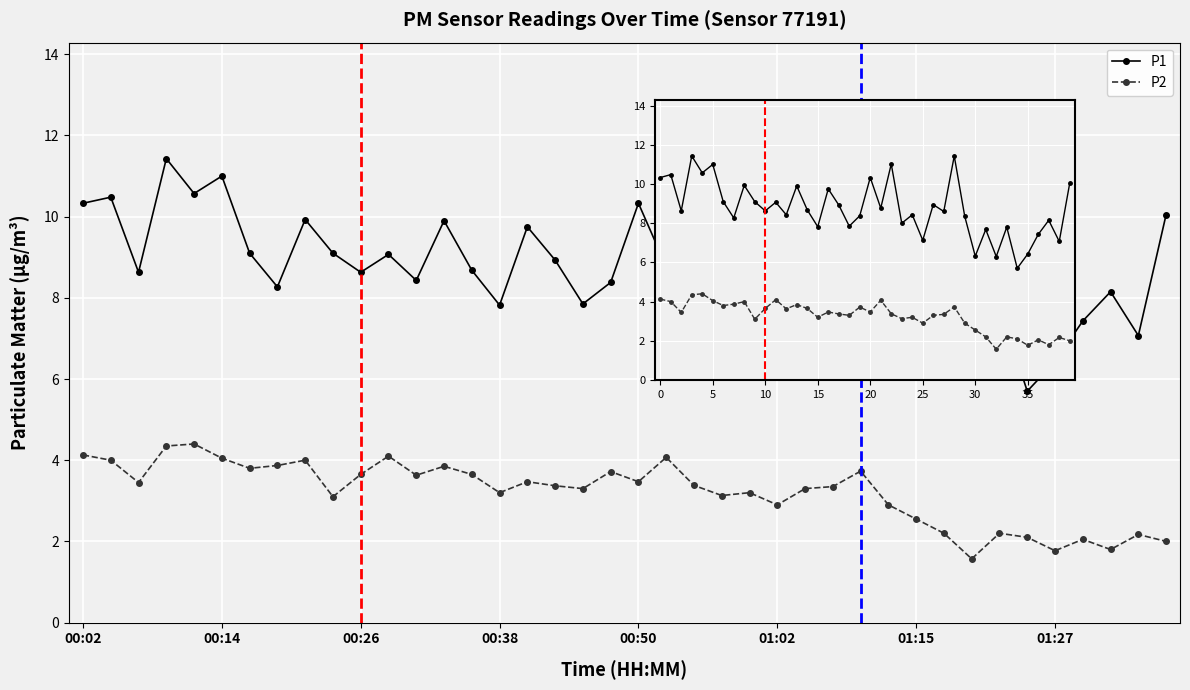

What is the total value across all series at 10?

12.3